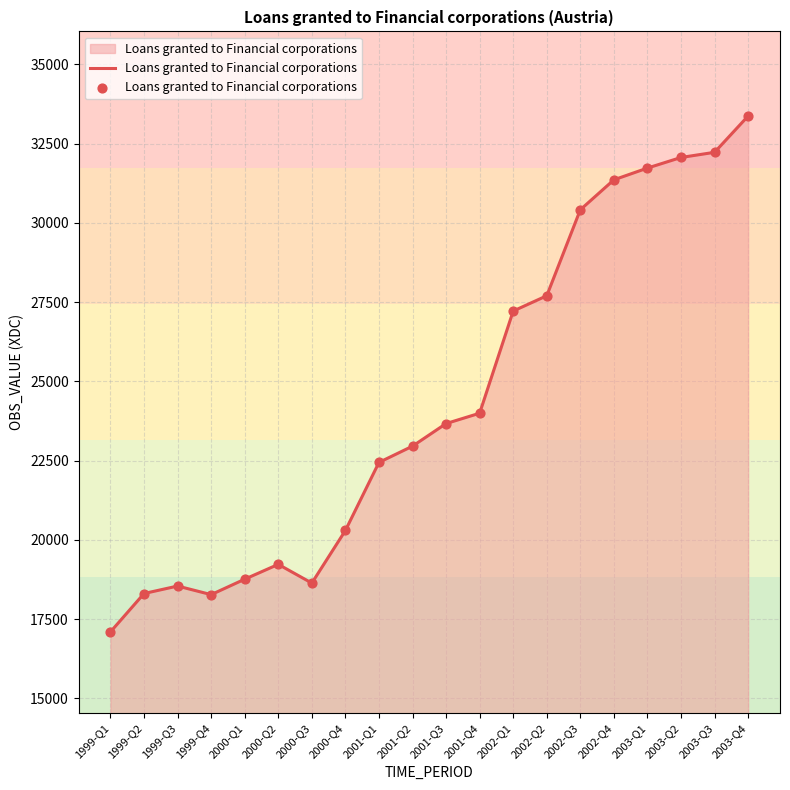

What is the ratio of the value at 2000-Q1 to the value at 2001-Q4?

0.8